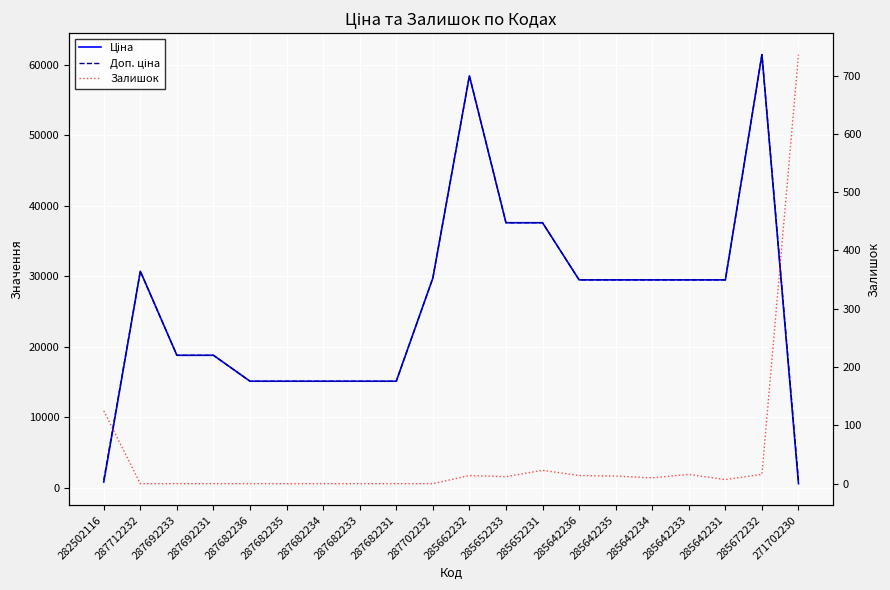

Is the value of Залишок at 287702232 greater than the value of Доп. ціна at 285672232?

No